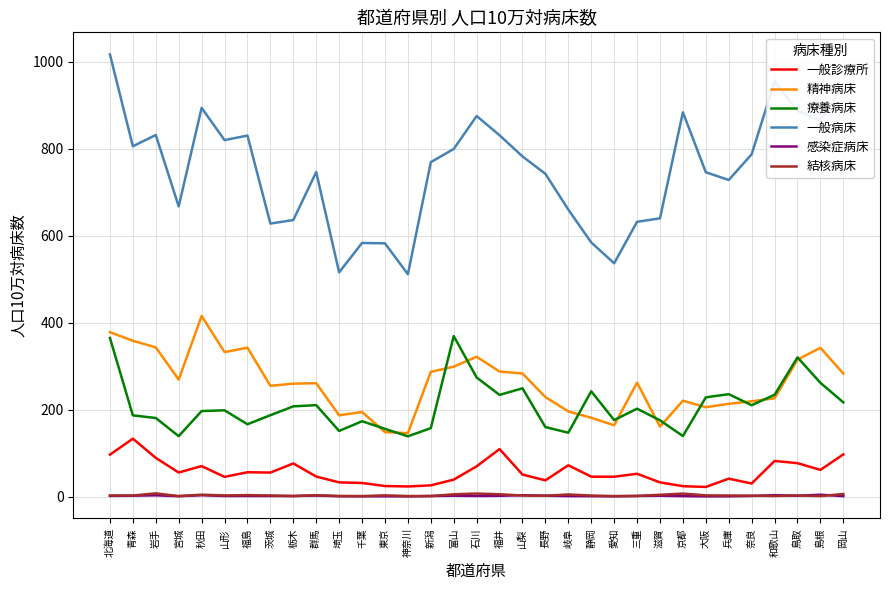

True or false: 療養病床 and 一般診療所 cross at least once.

False